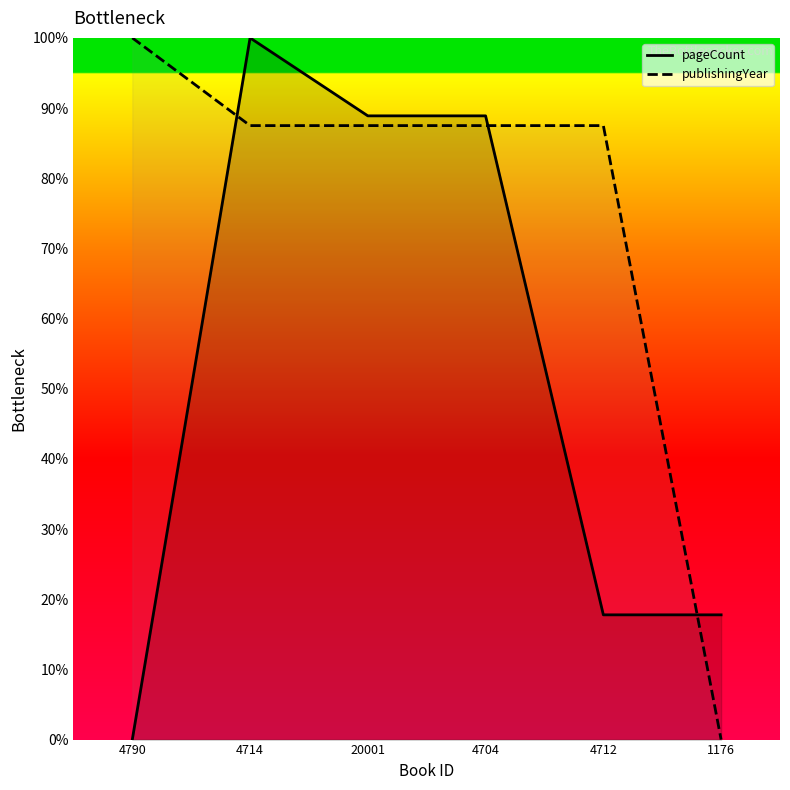

Rank the series at 4714 from lowest to highest value.

publishingYear, pageCount